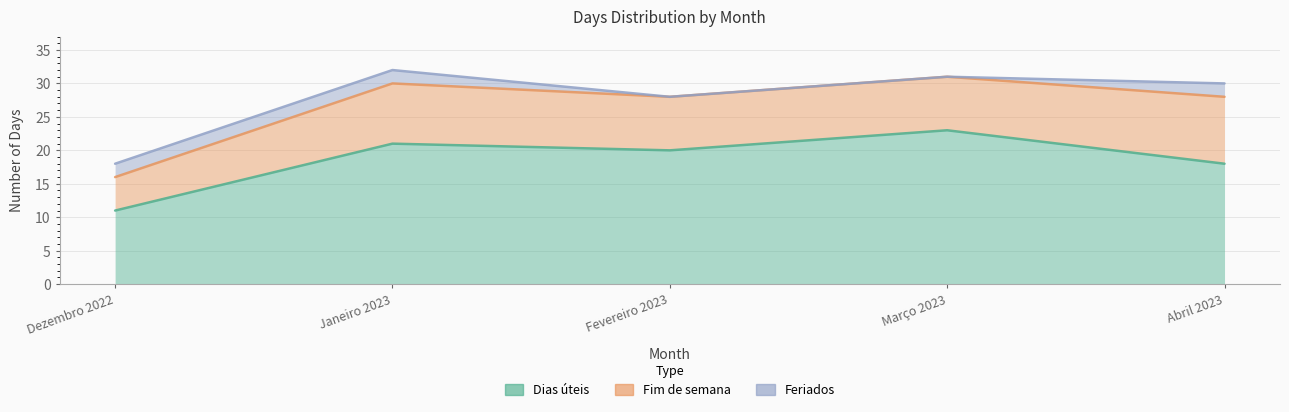

Does the chart display data point markers on the line(s)?

No